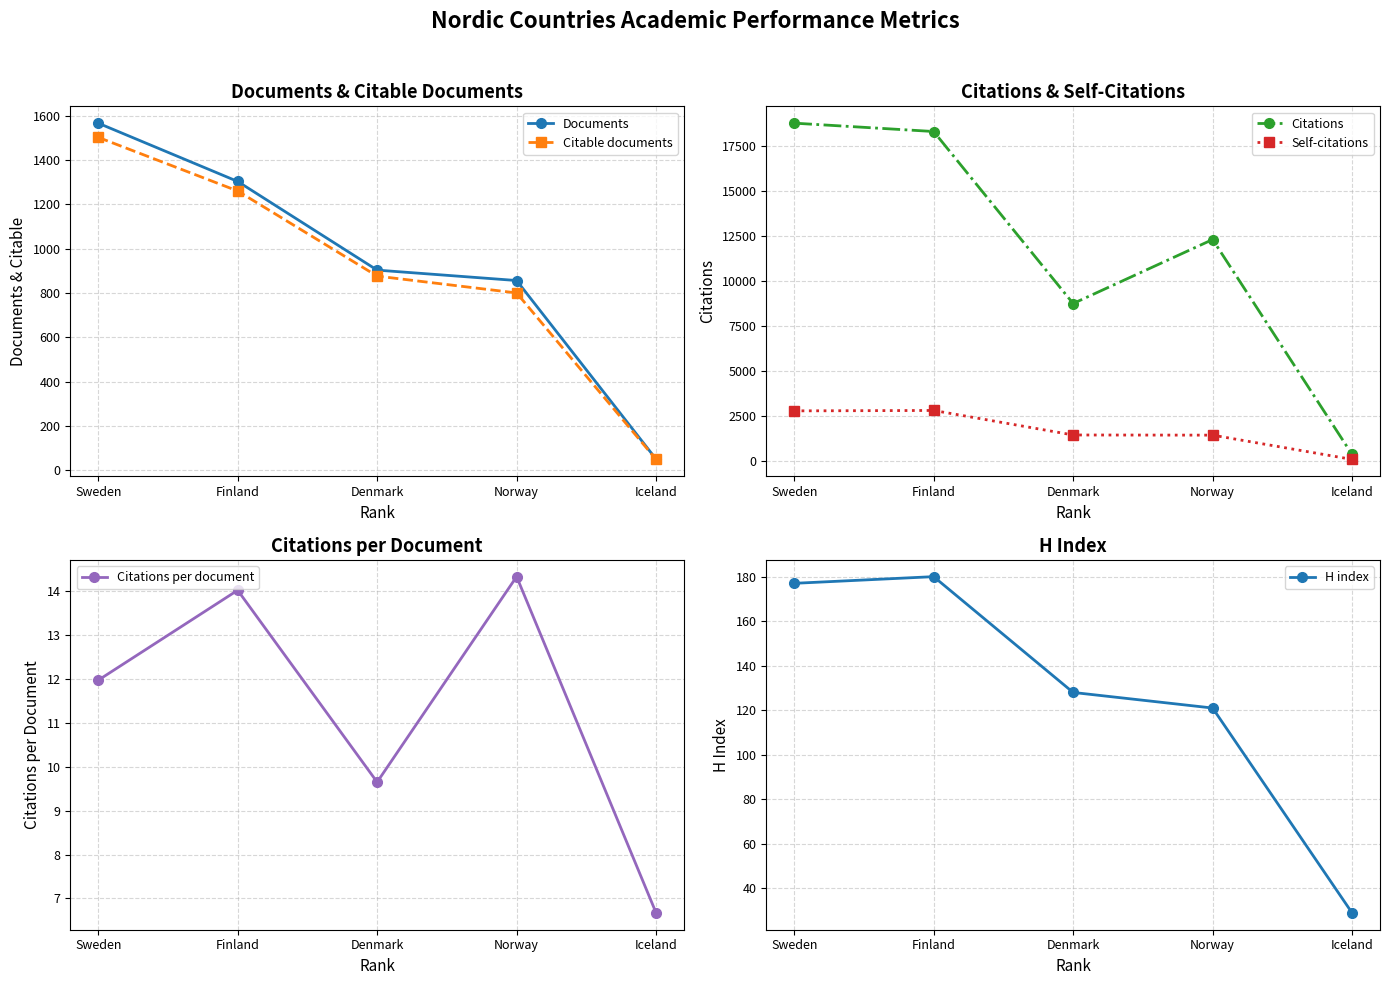

What is the label of the 3rd point from the right?

Denmark